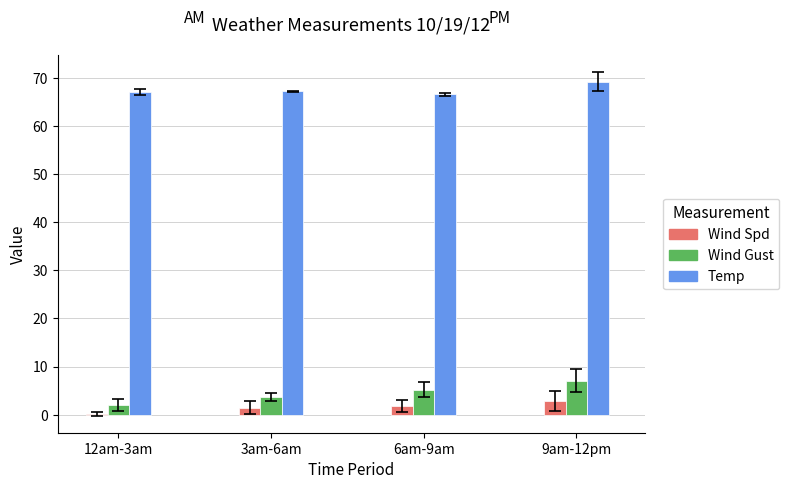

Which series has the widest spread of values?

Wind Gust